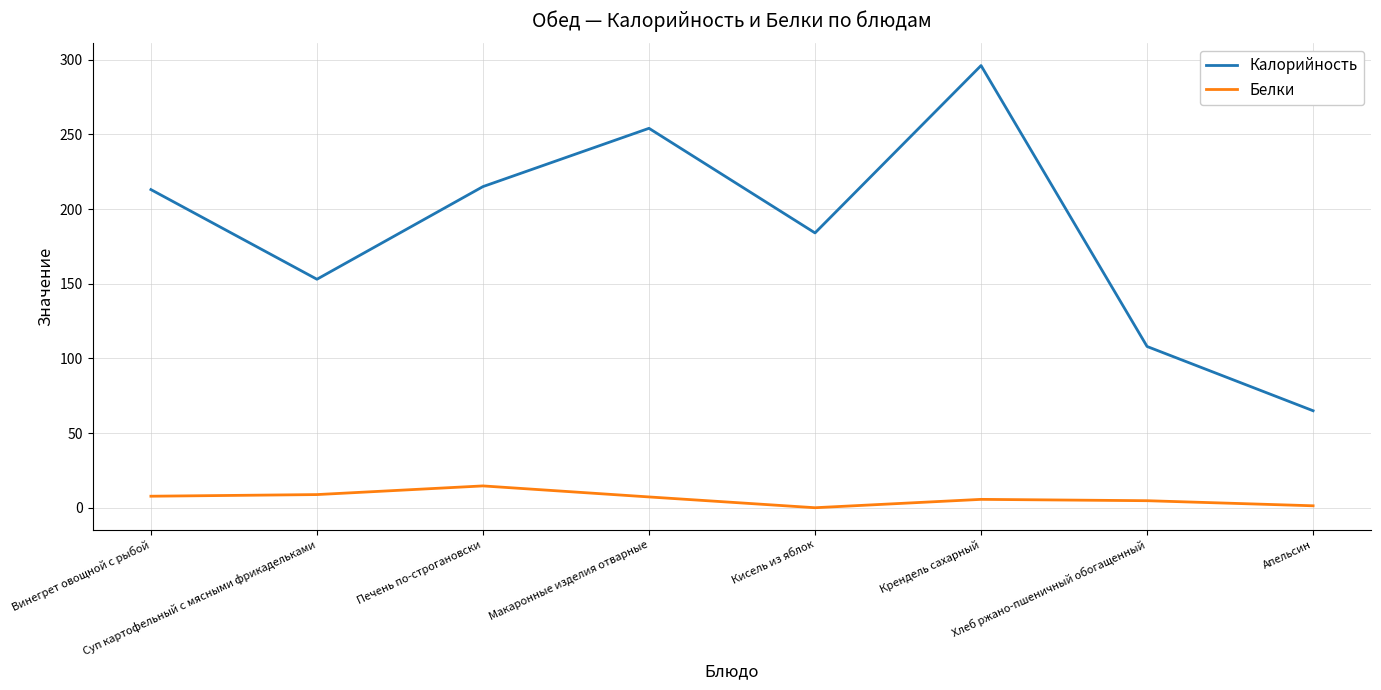

At which category is the sum across all series the highest?

Крендель сахарный